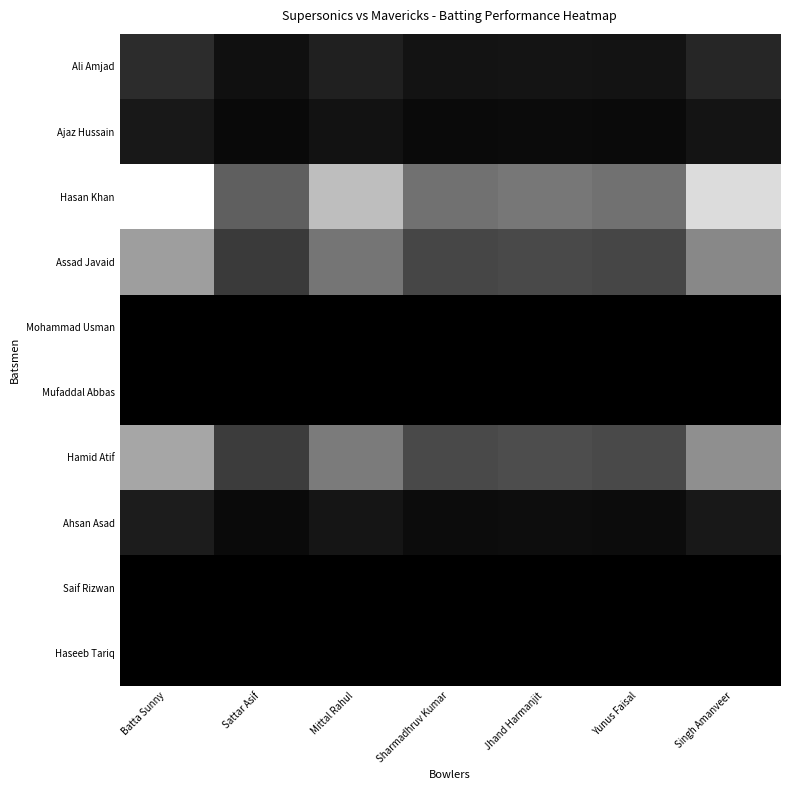

Reading left to right, what are all the values shown in this chart?

Ali Amjad: Batta Sunny=2.8	Sattar Asif=1.1	Mittal Rahul=2.1	Sharmadhruv Kumar=1.3	Jhand Harmanjit=1.3	Yunus Faisal=1.3	Singh Amanveer=2.4
Ajaz Hussain: Batta Sunny=1.5	Sattar Asif=0.6	Mittal Rahul=1.1	Sharmadhruv Kumar=0.7	Jhand Harmanjit=0.7	Yunus Faisal=0.7	Singh Amanveer=1.3
Hasan Khan: Batta Sunny=16.2	Sattar Asif=6.0	Mittal Rahul=12.1	Sharmadhruv Kumar=7.2	Jhand Harmanjit=7.5	Yunus Faisal=7.2	Singh Amanveer=14.0
Assad Javaid: Batta Sunny=10.0	Sattar Asif=3.7	Mittal Rahul=7.5	Sharmadhruv Kumar=4.4	Jhand Harmanjit=4.7	Yunus Faisal=4.4	Singh Amanveer=8.6
Mohammad Usman: Batta Sunny=0.0	Sattar Asif=0.0	Mittal Rahul=0.0	Sharmadhruv Kumar=0.0	Jhand Harmanjit=0.0	Yunus Faisal=0.0	Singh Amanveer=0.0
Mufaddal Abbas: Batta Sunny=0.0	Sattar Asif=0.0	Mittal Rahul=0.0	Sharmadhruv Kumar=0.0	Jhand Harmanjit=0.0	Yunus Faisal=0.0	Singh Amanveer=0.0
Hamid Atif: Batta Sunny=10.6	Sattar Asif=3.9	Mittal Rahul=7.9	Sharmadhruv Kumar=4.7	Jhand Harmanjit=4.9	Yunus Faisal=4.7	Singh Amanveer=9.1
Ahsan Asad: Batta Sunny=1.8	Sattar Asif=0.7	Mittal Rahul=1.3	Sharmadhruv Kumar=0.8	Jhand Harmanjit=0.8	Yunus Faisal=0.8	Singh Amanveer=1.6
Saif Rizwan: Batta Sunny=0.0	Sattar Asif=0.0	Mittal Rahul=0.0	Sharmadhruv Kumar=0.0	Jhand Harmanjit=0.0	Yunus Faisal=0.0	Singh Amanveer=0.0
Haseeb Tariq: Batta Sunny=0.0	Sattar Asif=0.0	Mittal Rahul=0.0	Sharmadhruv Kumar=0.0	Jhand Harmanjit=0.0	Yunus Faisal=0.0	Singh Amanveer=0.0